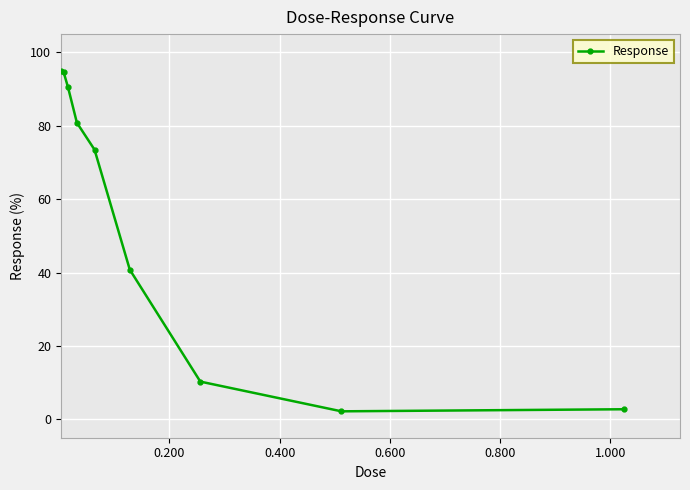

What is the value of the 8th point from the left?

2.2